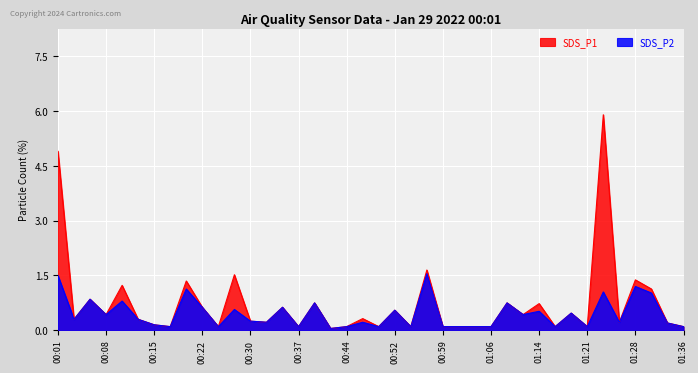

What are all the series names shown in the legend?

SDS_P1, SDS_P2